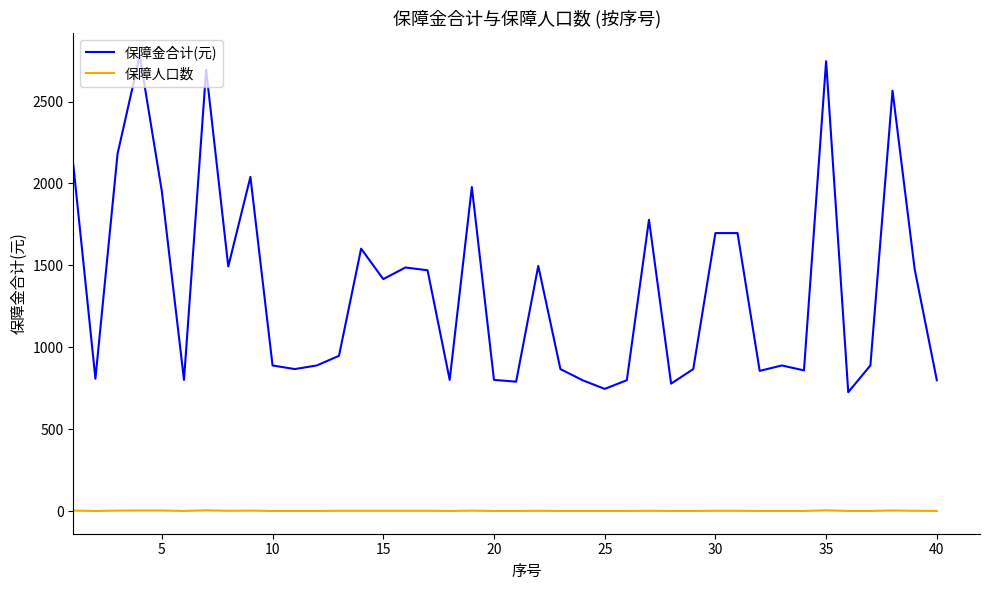

Does the chart have visible grid lines?

No